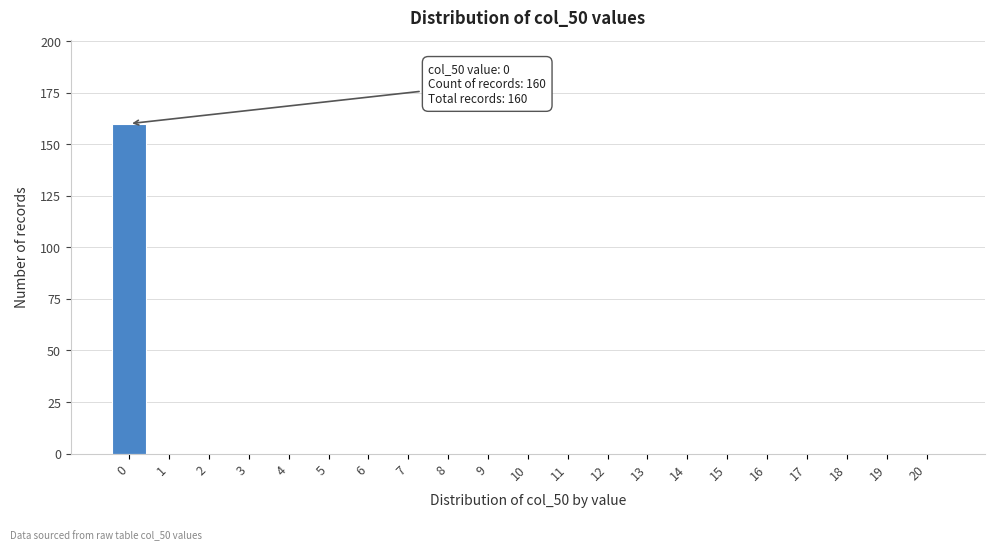

Reading left to right, transcribe all the data shown in this chart.

0=160	1=0	2=0	3=0	4=0	5=0	6=0	7=0	8=0	9=0	10=0	11=0	12=0	13=0	14=0	15=0	16=0	17=0	18=0	19=0	20=0